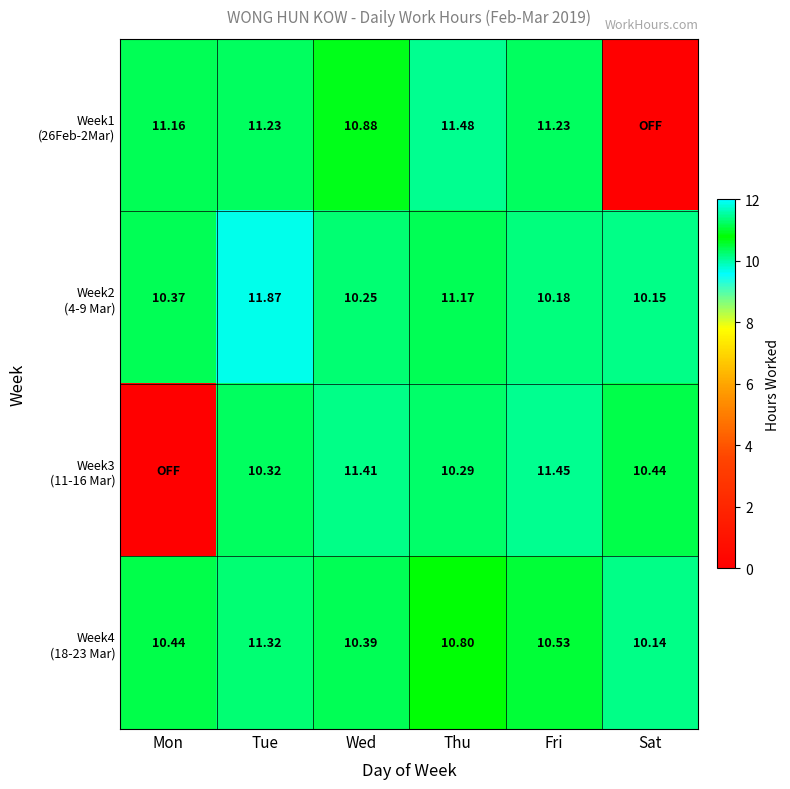

How many values in Week3 (11-16 Mar) are above zero?

5